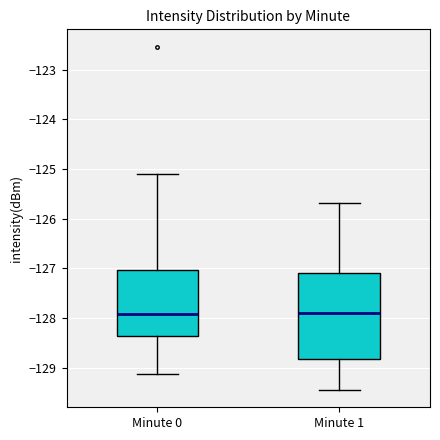

Where is the upper edge of the box for Minute 0 on the y-axis? The values are not printed on the chart, so give them approximately, as read against the axis.

-127.0